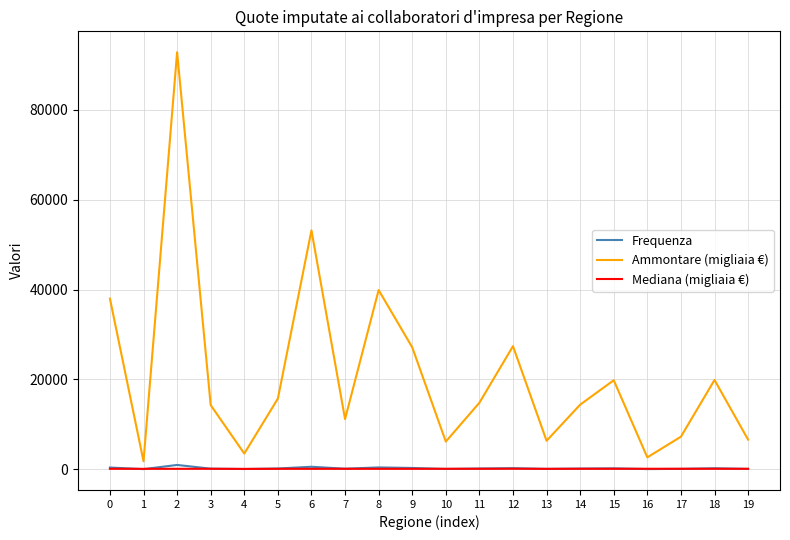

The Mediana (migliaia €) series shows 91.5 at 0. True or false?

True